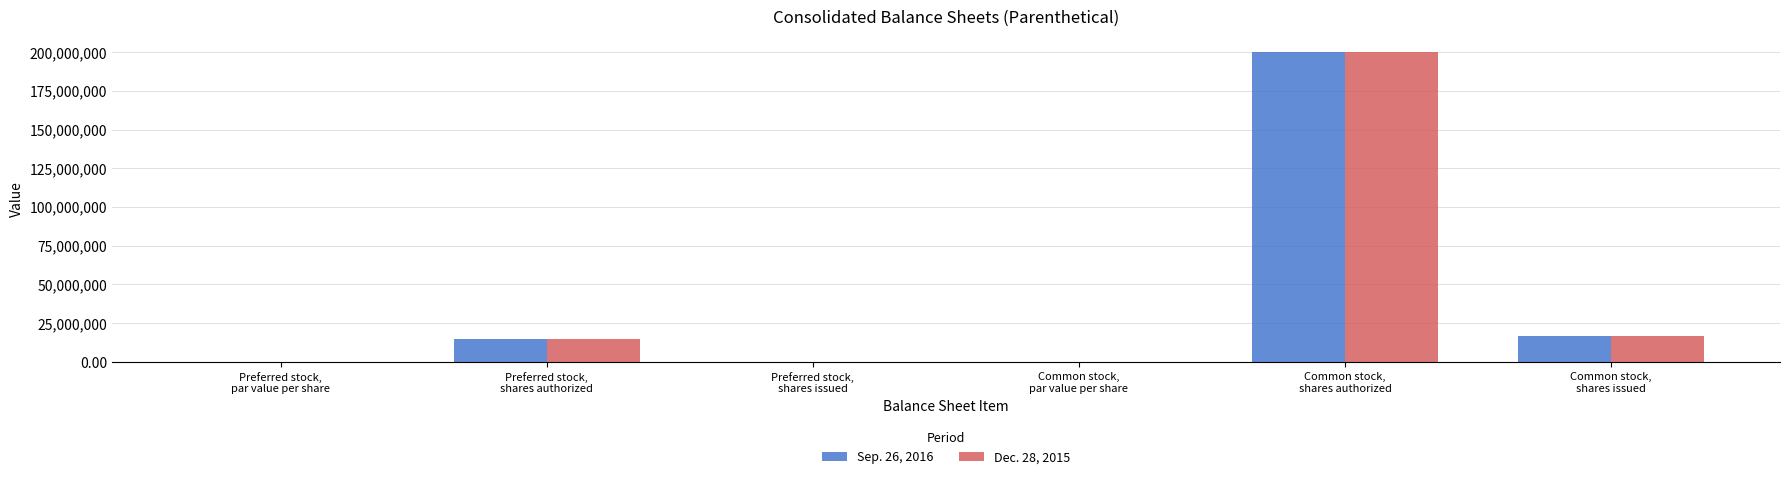

What is the greatest value displayed?

200000000.0